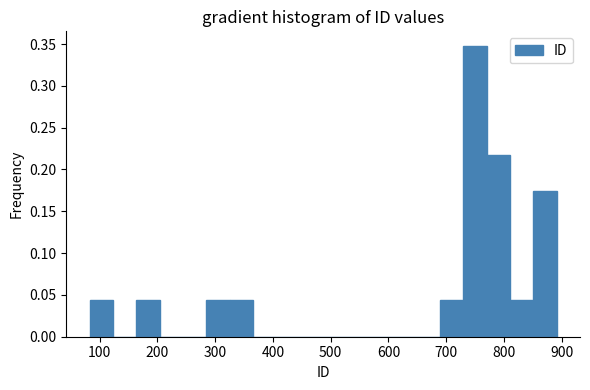

Which range on the x-axis has the tallest bar?

730 to 770